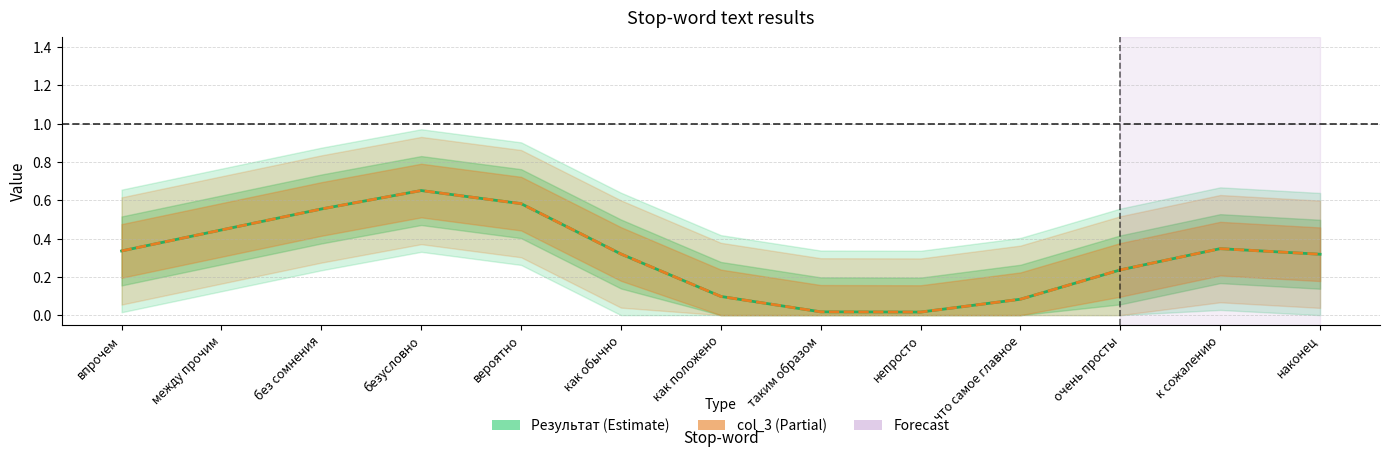

What is the average value of the Результат series?

0.3